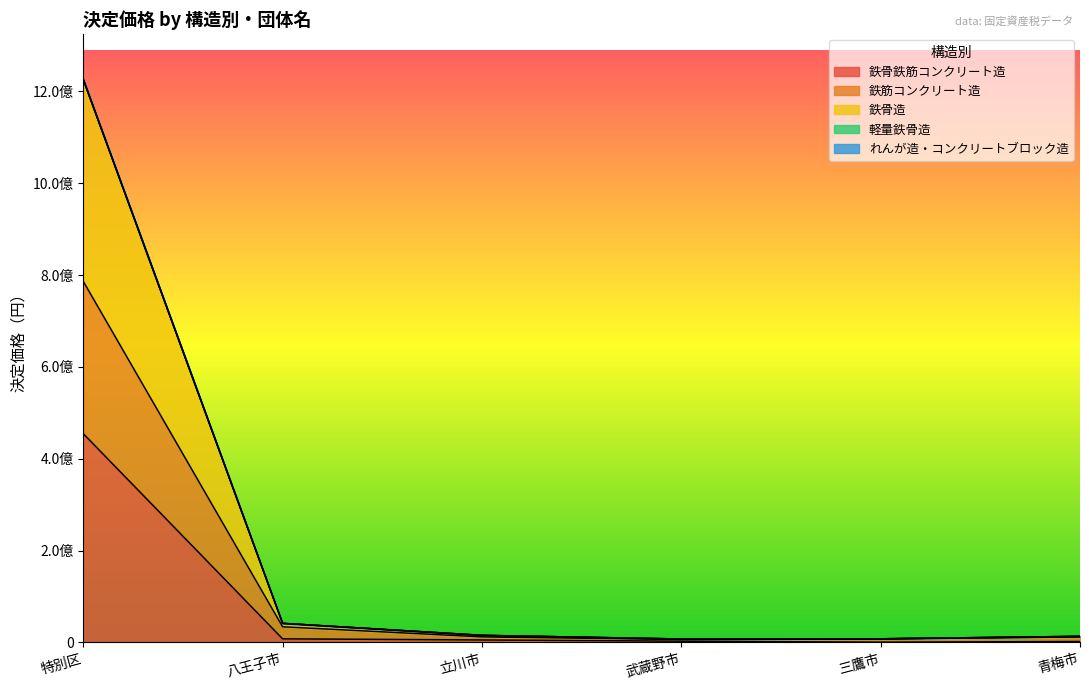

What is the sum of all 軽量鉄骨造 values?

1311618232